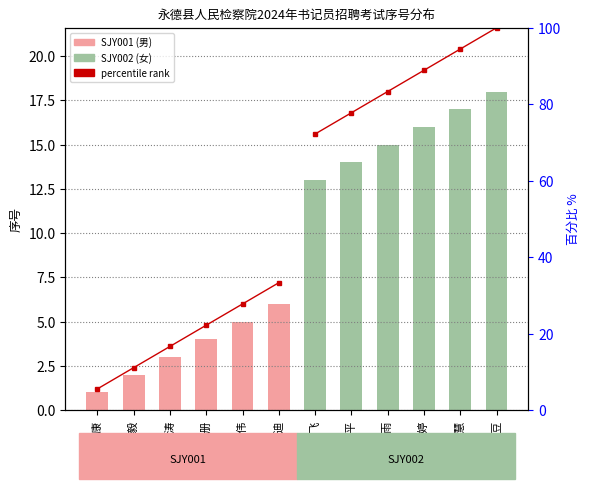

What is the sum of the SJY002 序号 values at 李金婷 and 李尚雨?

31.0